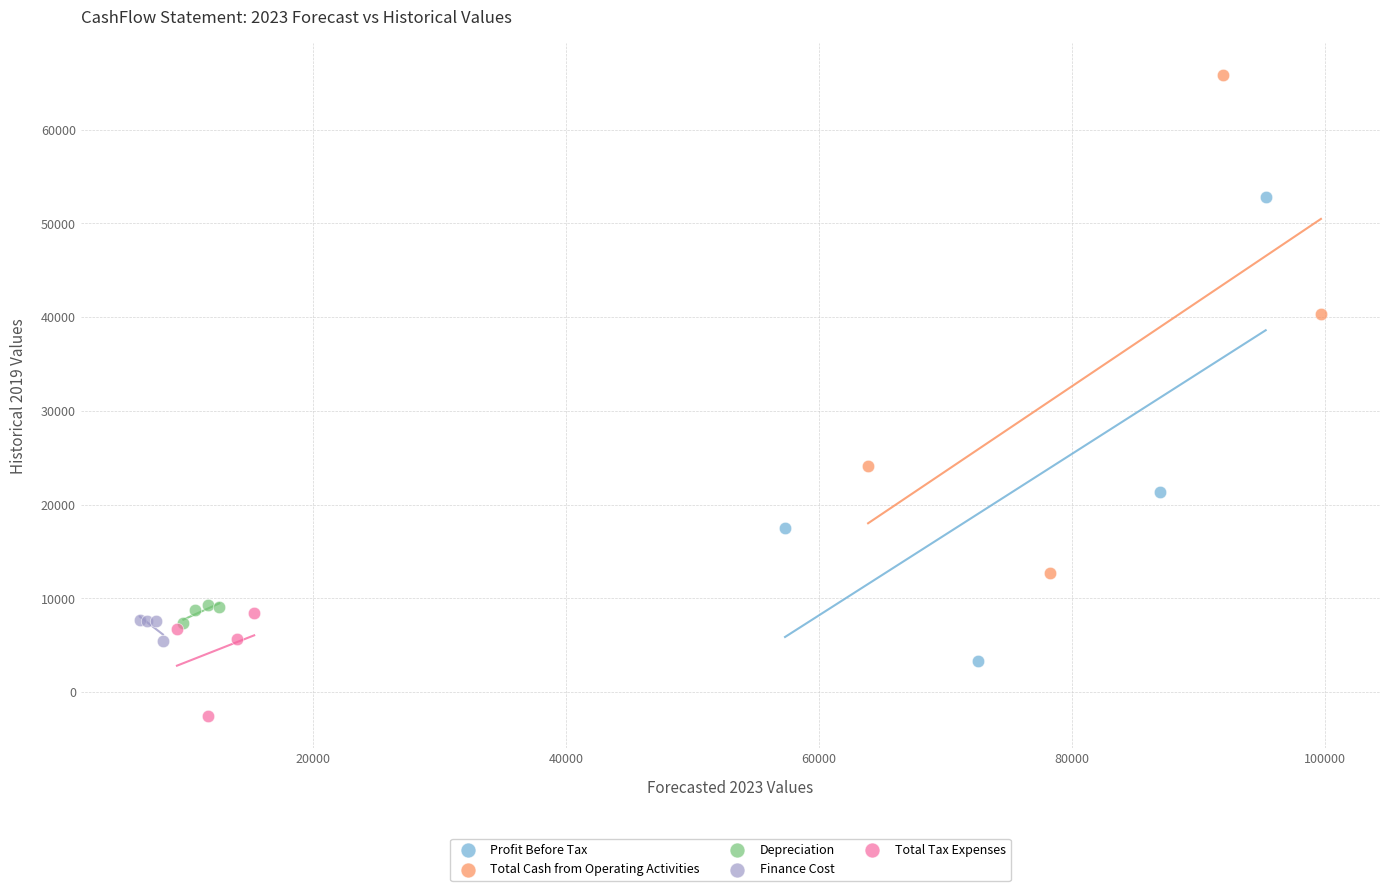

Which series contains the highest Y value?

Total Cash from Operating Activities